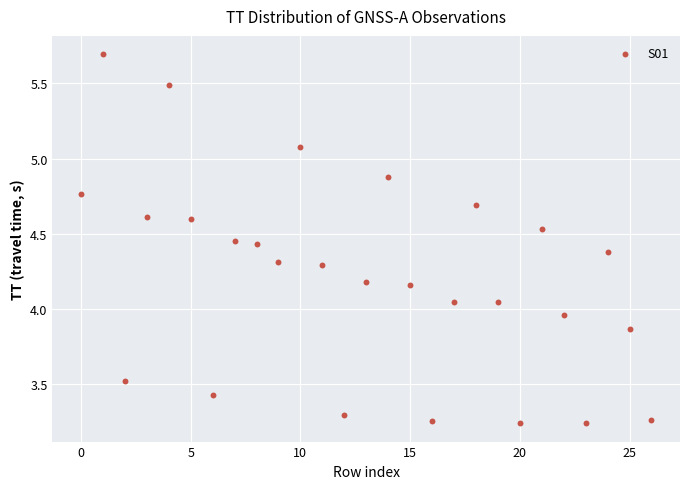

What is the range of Y values (max minus min)?

2.5